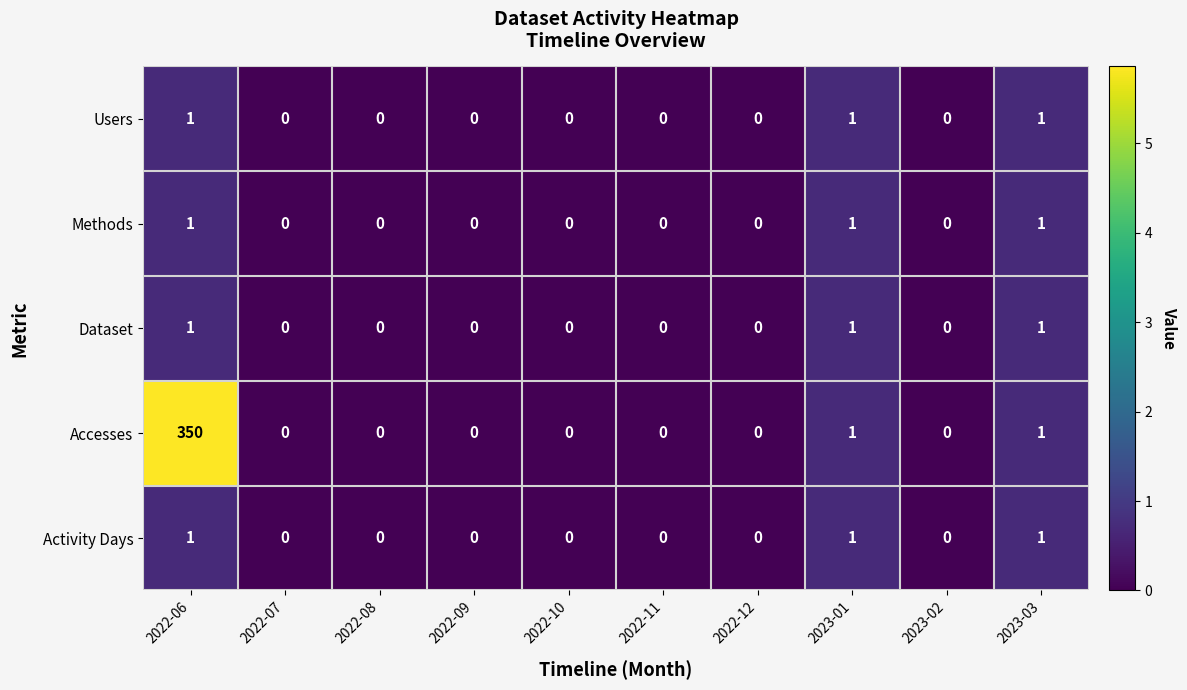

Which series has the widest spread of values?

Accesses